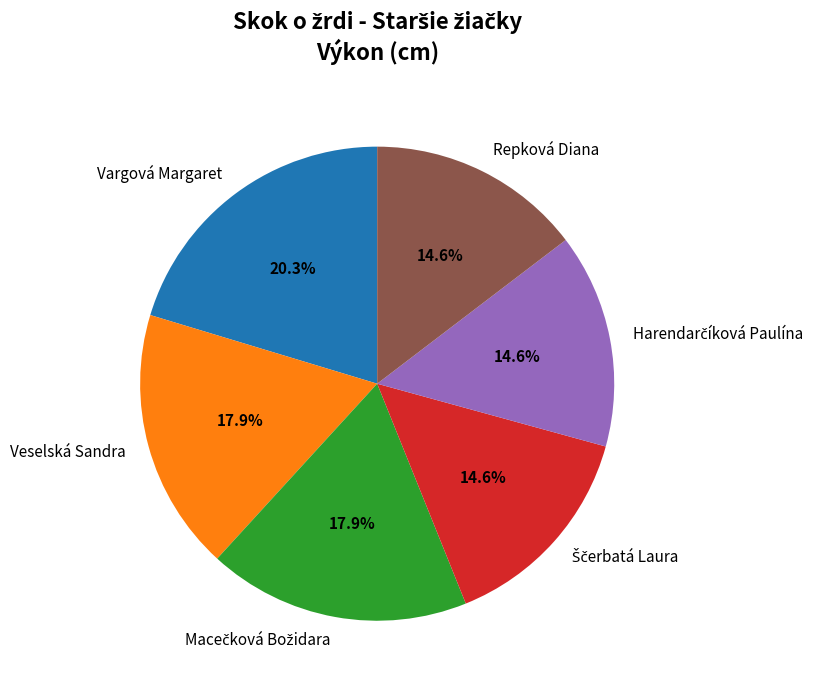

What percentage is NOT represented by Repková Diana?

85.4%